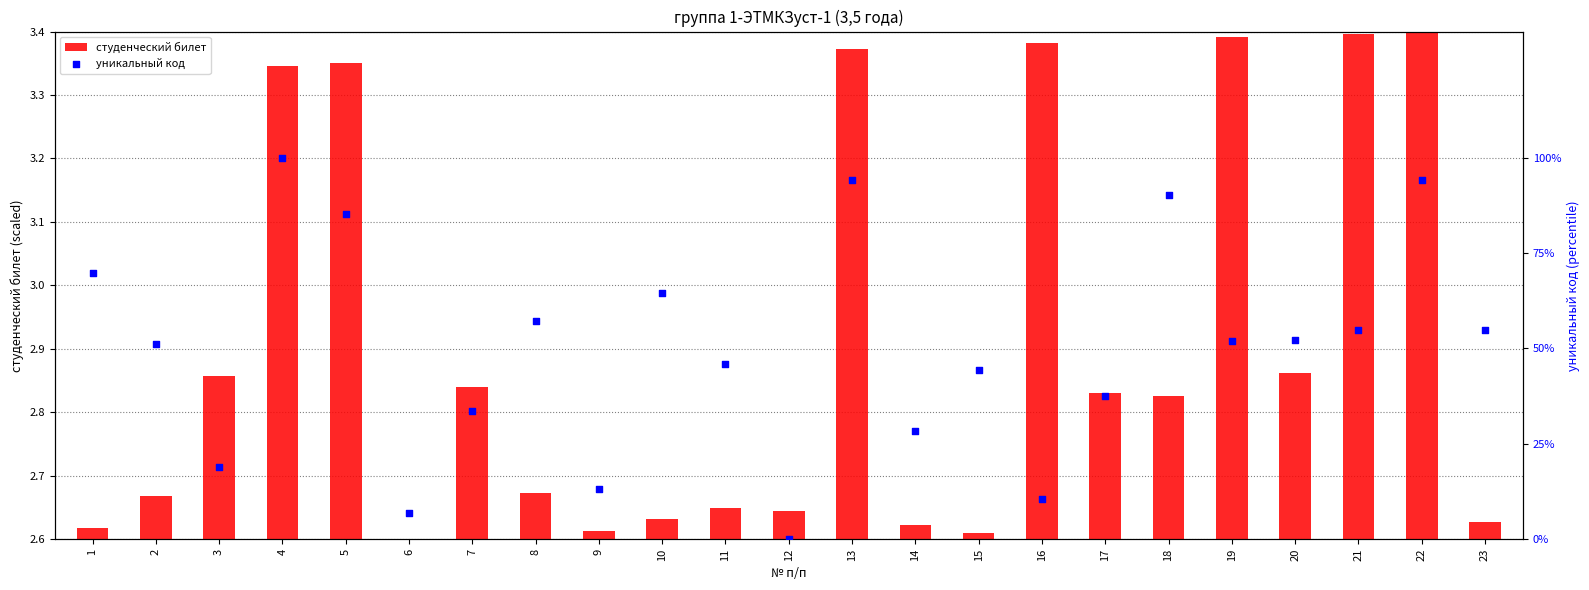

At which category is the sum across all series the highest?

4